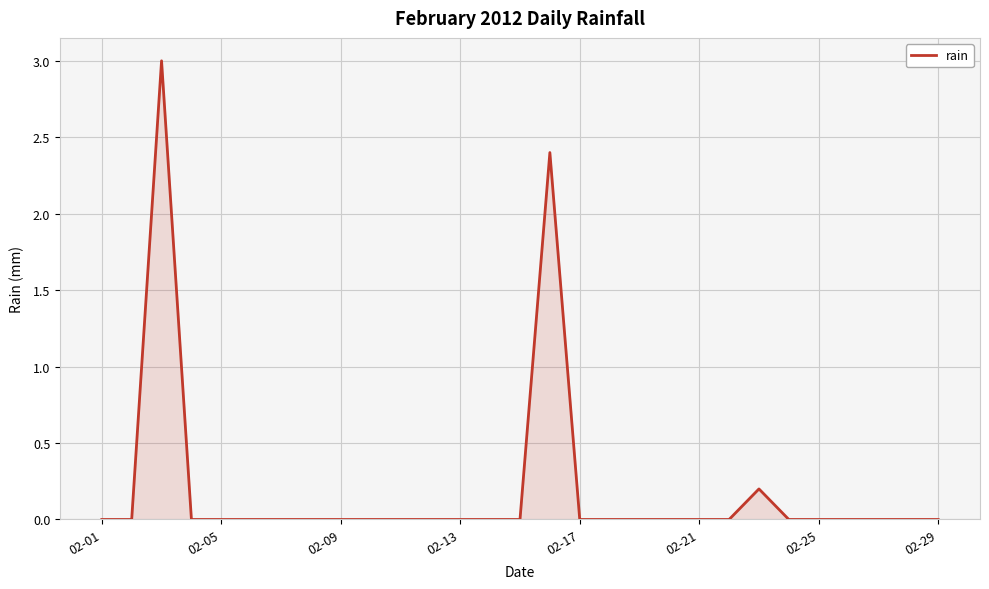

What is the sum of all values?

5.6